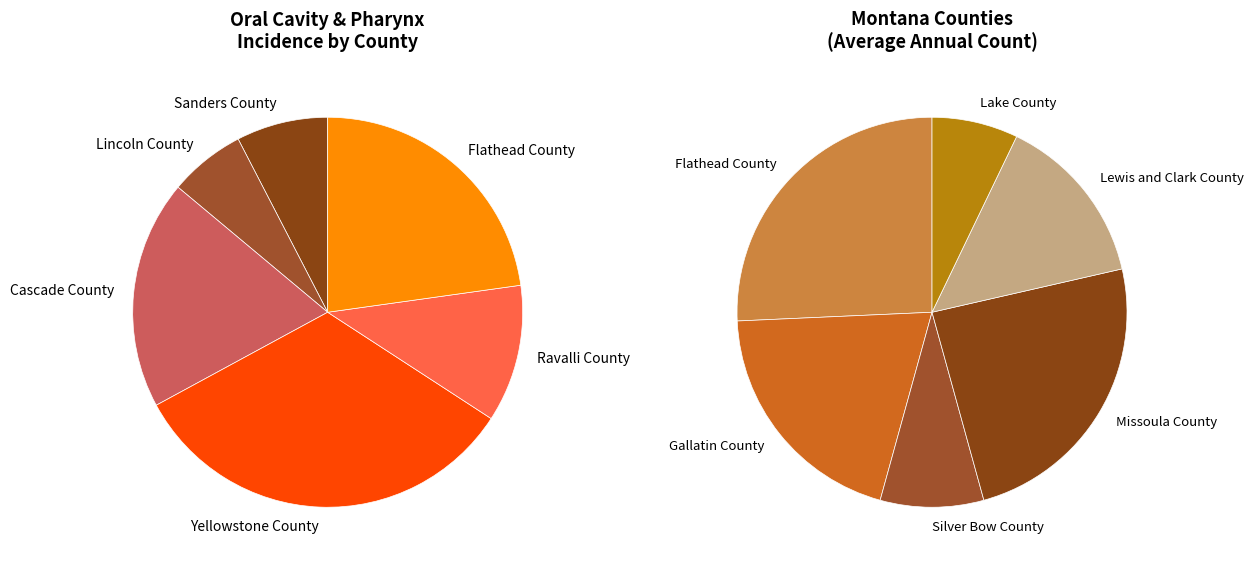

Which category has the biggest portion of the pie?

Yellowstone County